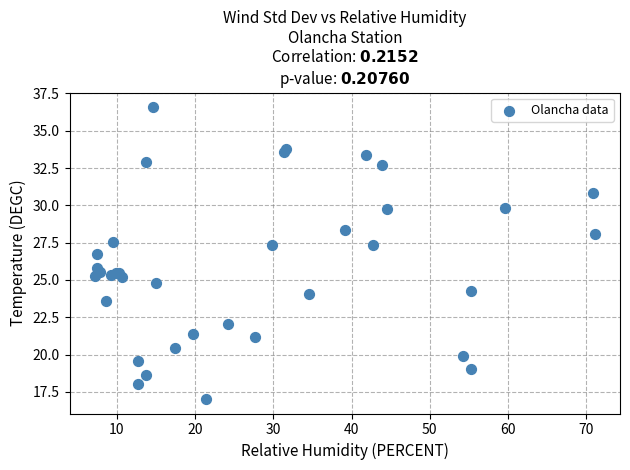

What Y value in the scatter plot is closest to 26?

25.8